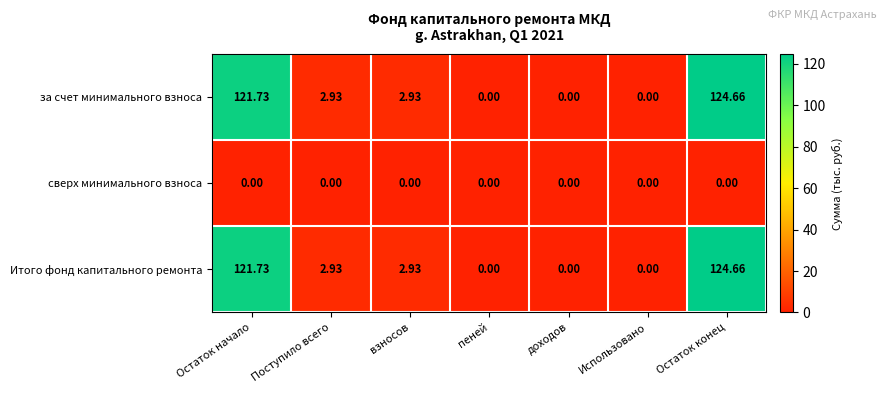

At how many categories does at least one series exceed 83?

2